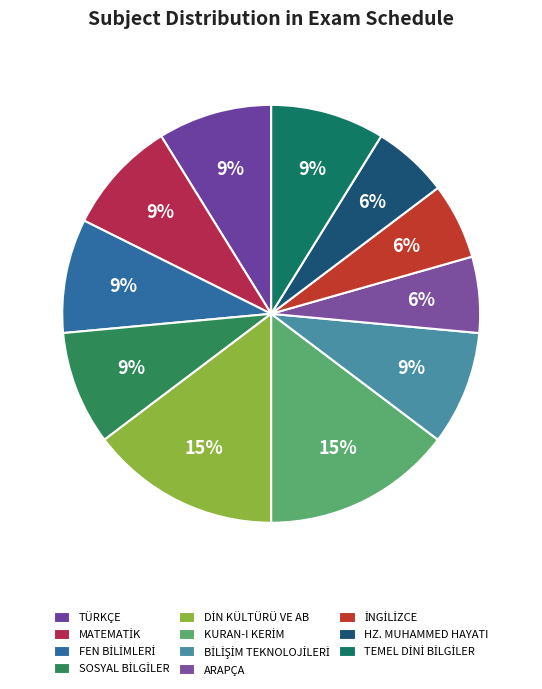

How many slices are in this pie chart?

11